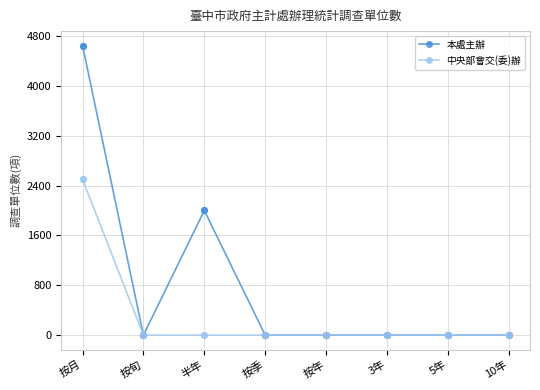

Which series has the largest range (max minus min)?

本處主辦